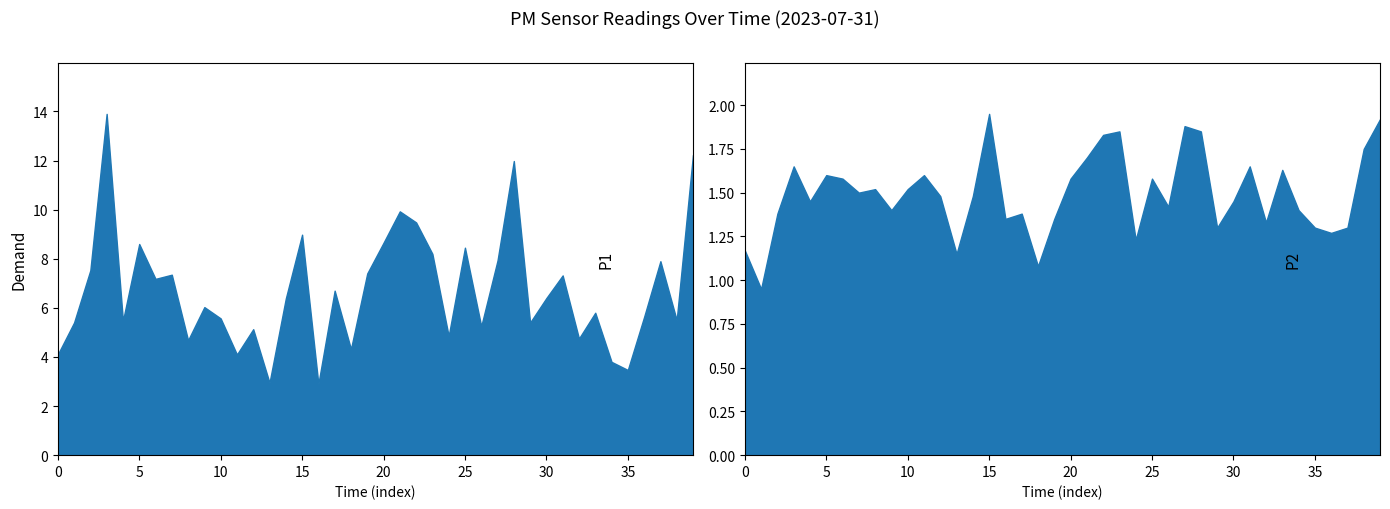

List the series in order of their peak value, highest first.

P1, P2